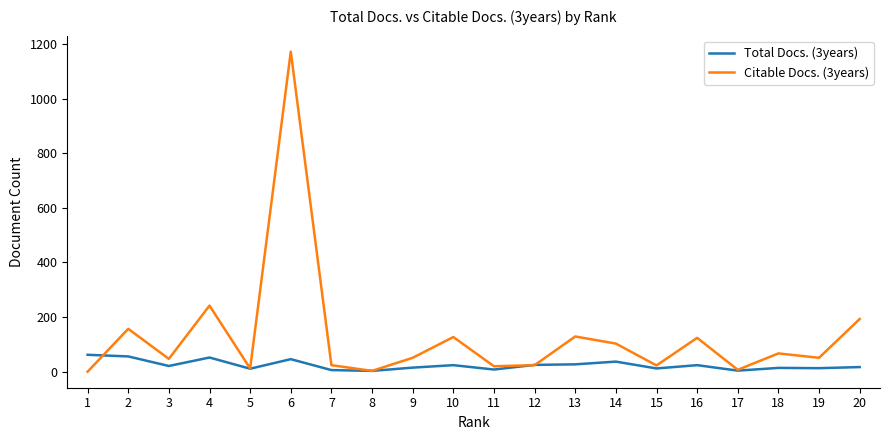

At which category does the chart reach its peak across all series?

6